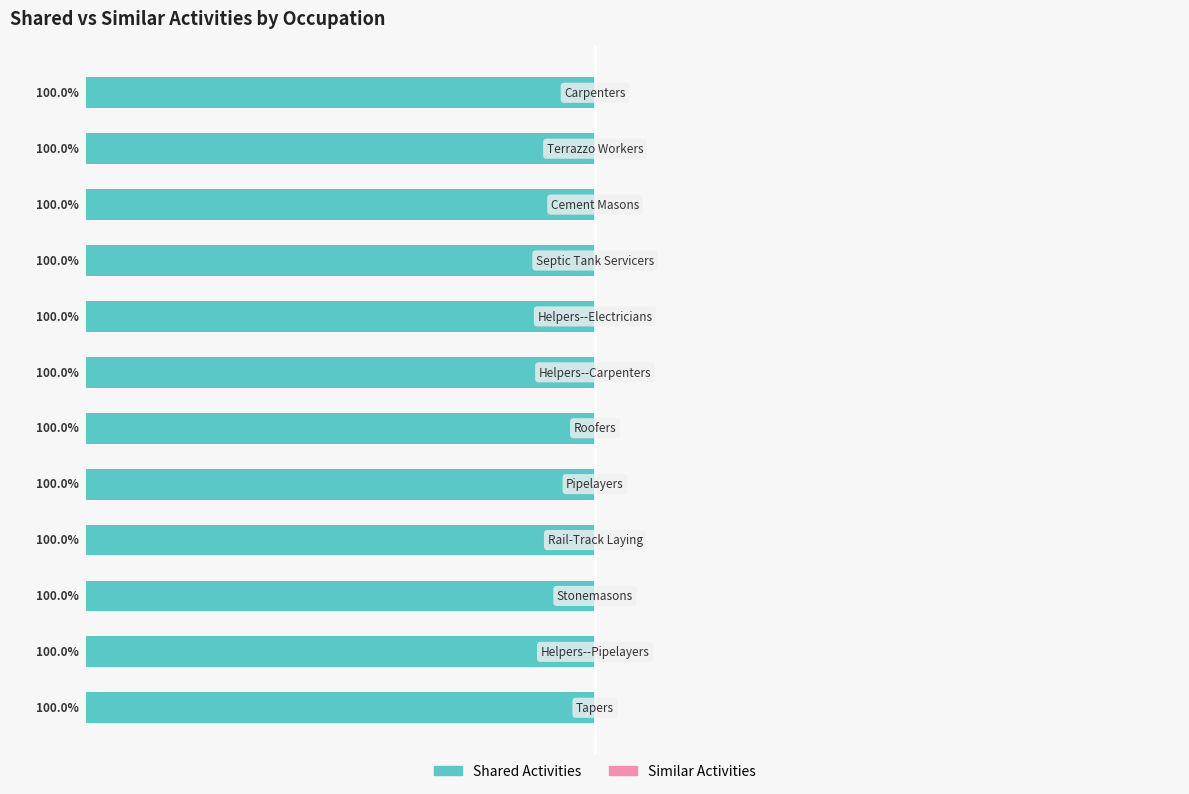

What is the label of the 12th bar from the right?

Tapers